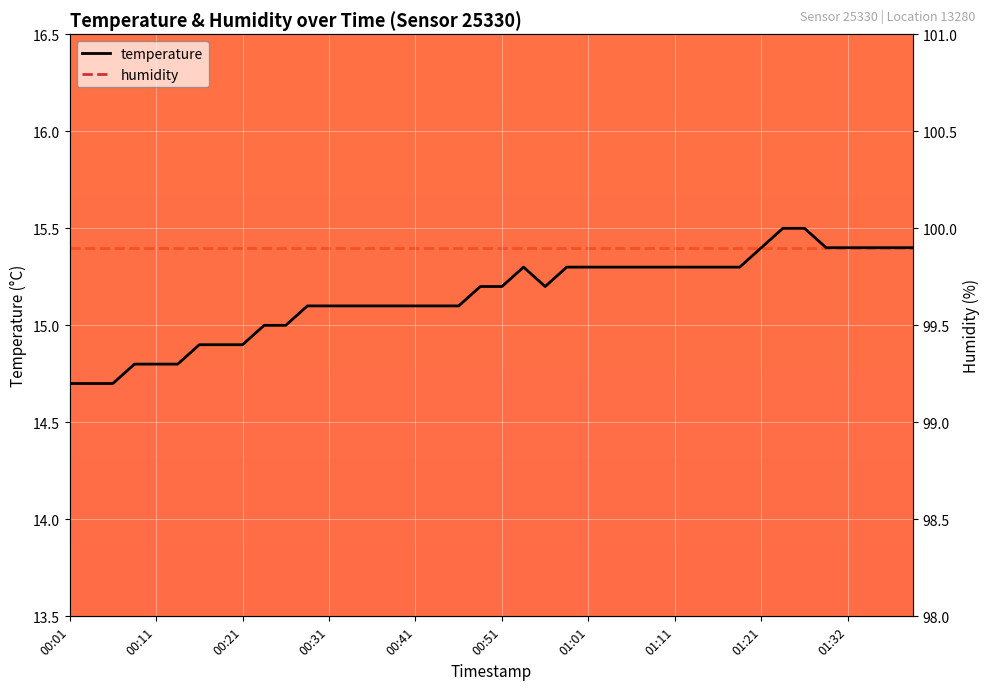

The value of temperature at 01:32 is 15.4. True or false?

True